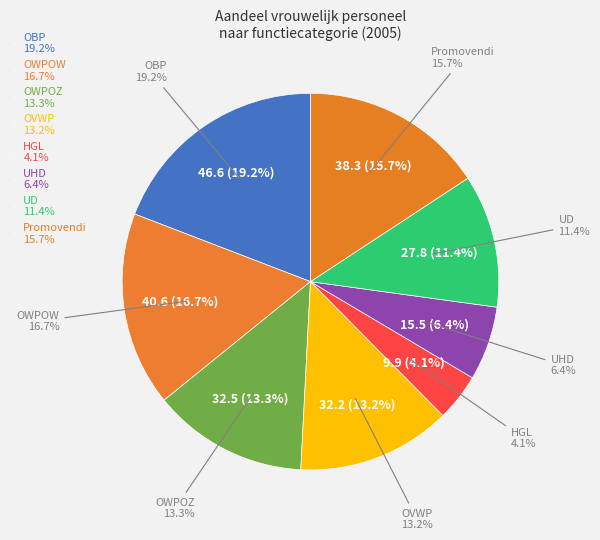

Which slice is the largest?

OBP